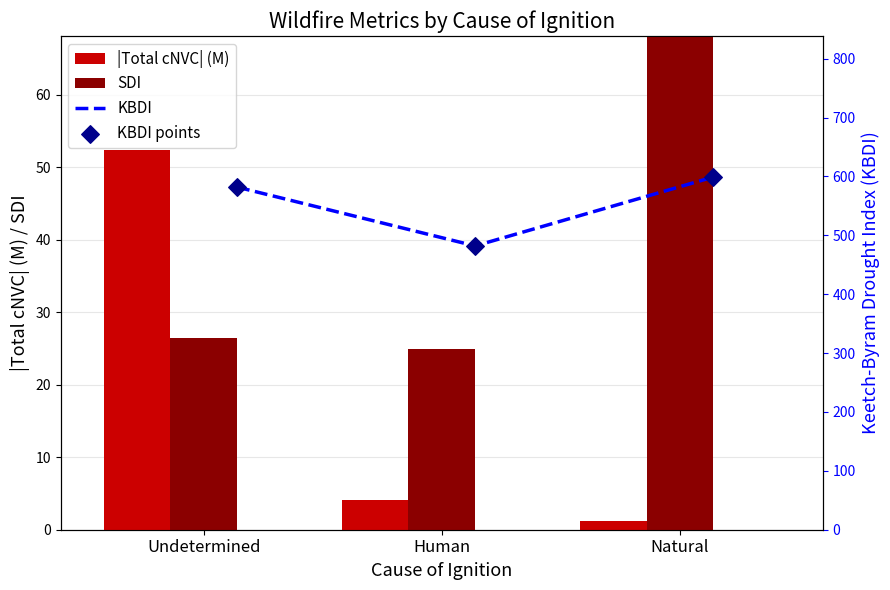

What are all the series names shown in the legend?

|Total cNVC| (M), SDI, KBDI, KBDI points